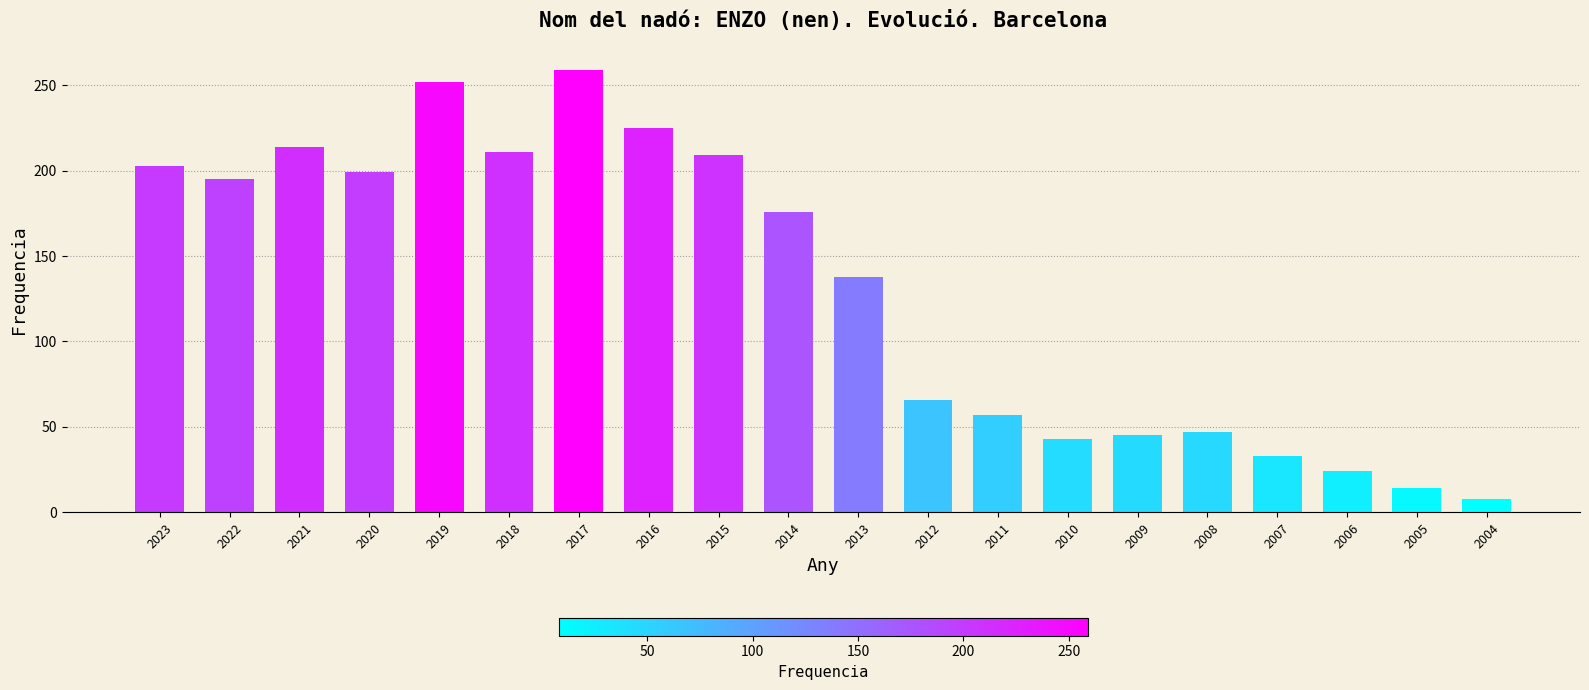

How many values are below 176?

10